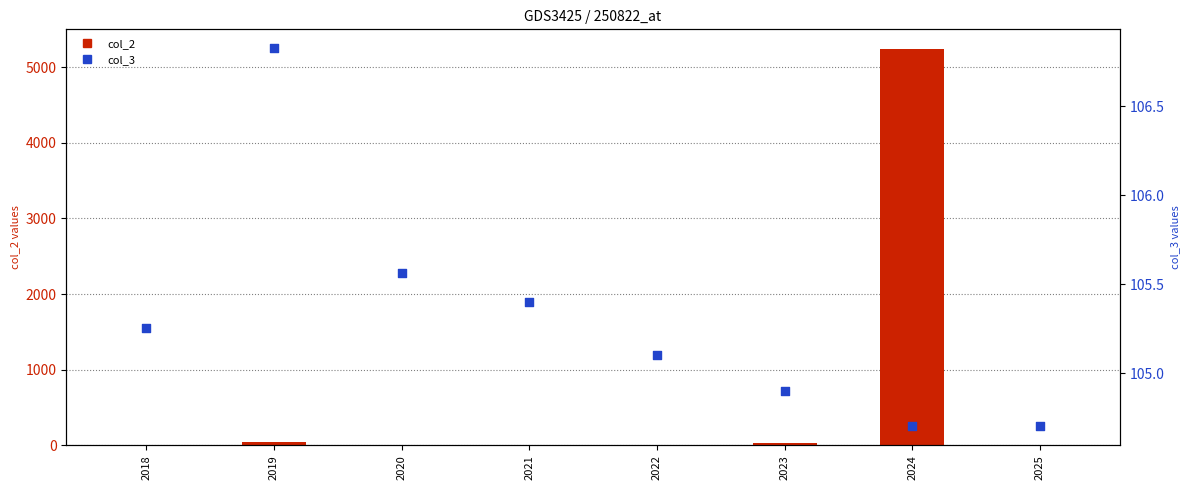

At which category is the sum across all series the highest?

2024